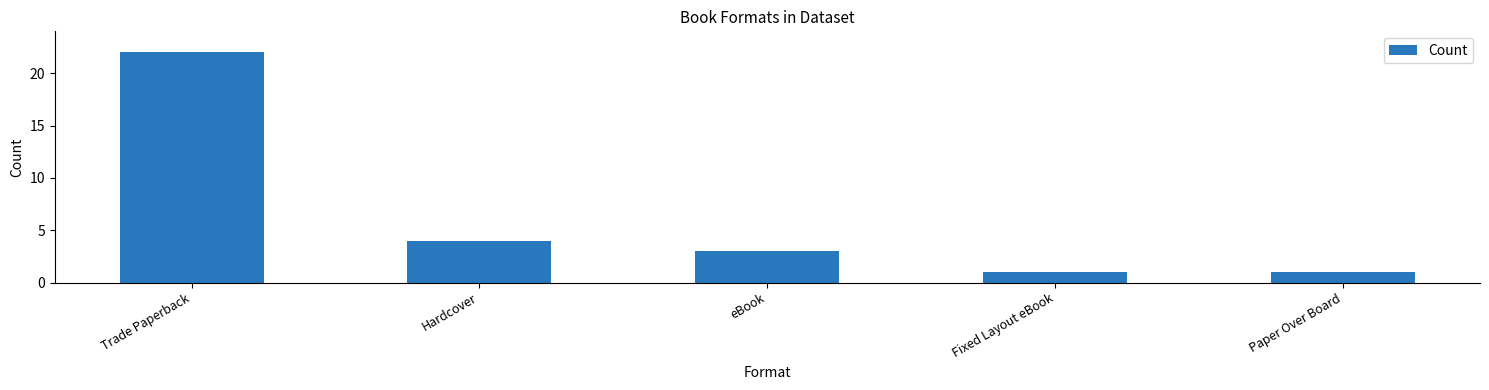

What is the label of the 4th bar from the left?

Fixed Layout eBook